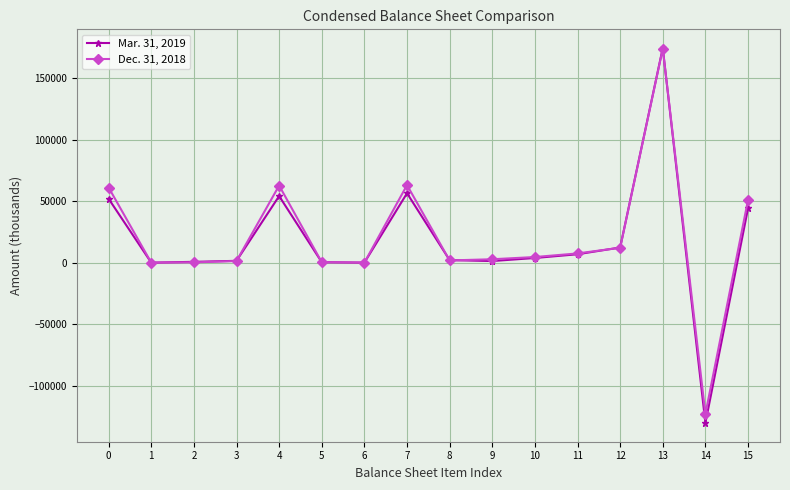

The value of Mar. 31, 2019 at 14 is -207500. True or false?

False